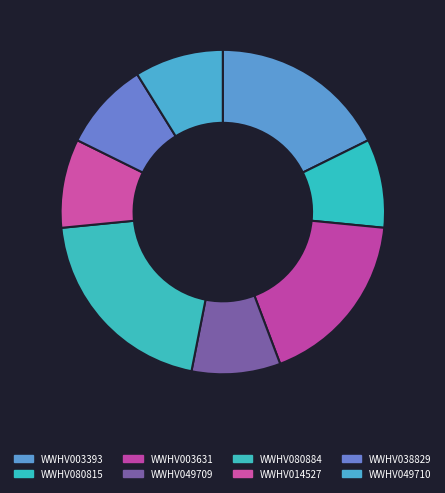

What percentage is NOT represented by WWHV080815?

91.2%